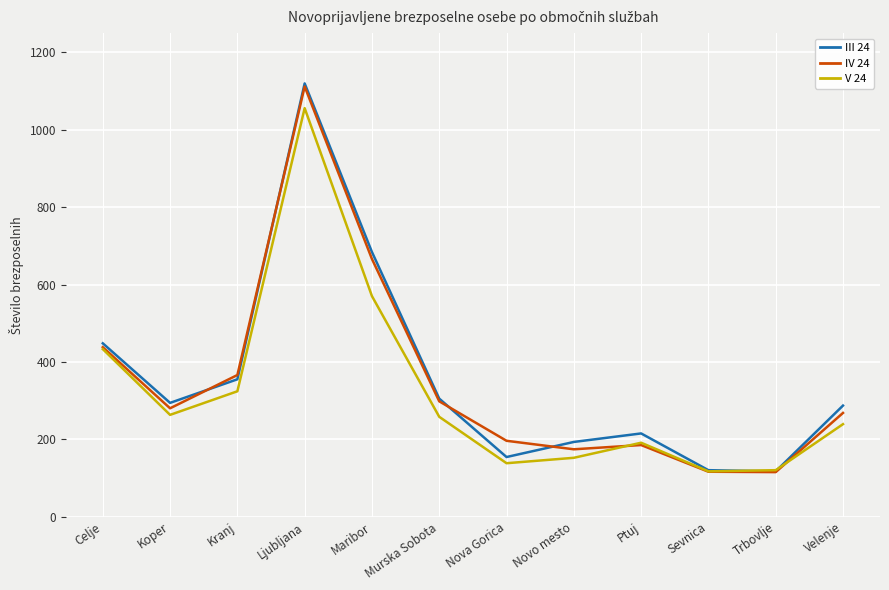

Between Maribor and Nova Gorica, which series saw the biggest shift?

III 24